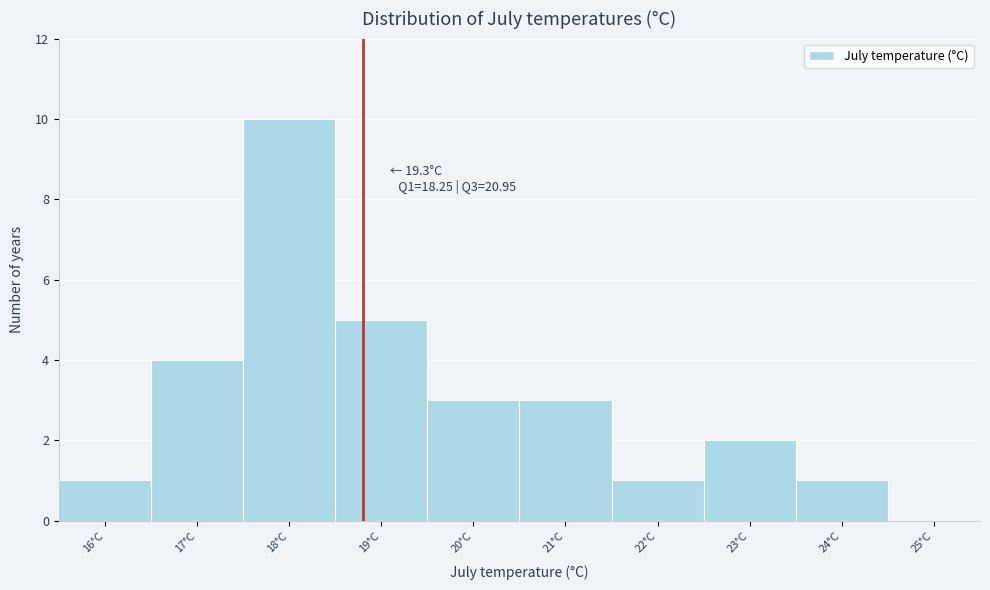

Reading left to right, list all the values displayed in this chart.

16°C=1	17°C=4	18°C=10	19°C=5	20°C=3	21°C=3	22°C=1	23°C=2	24°C=1	25°C=0